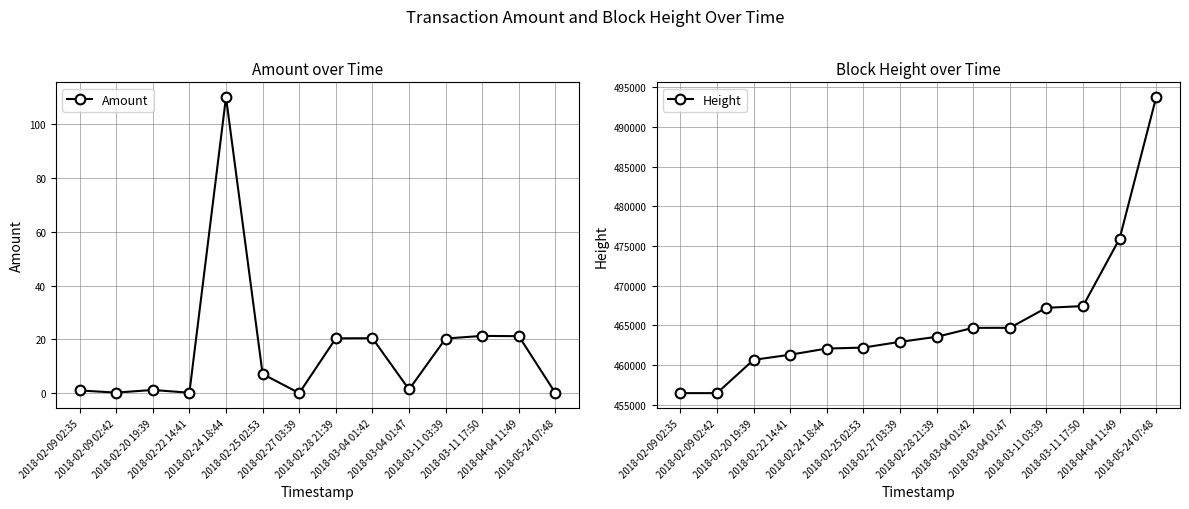

How many values in Amount are above zero?

12